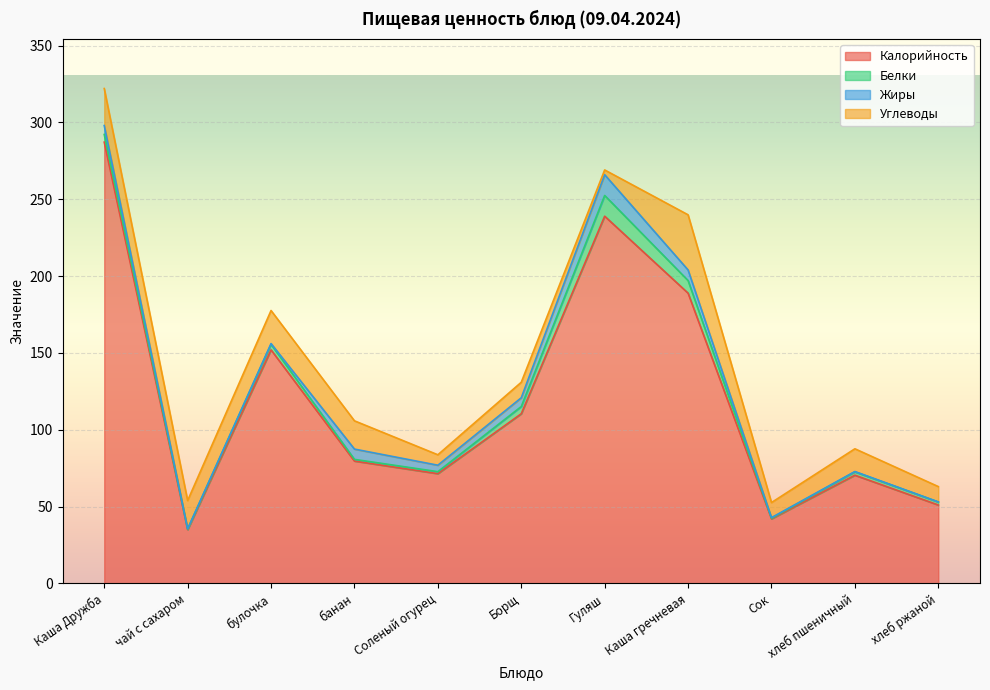

Does the chart display data point markers on the line(s)?

No